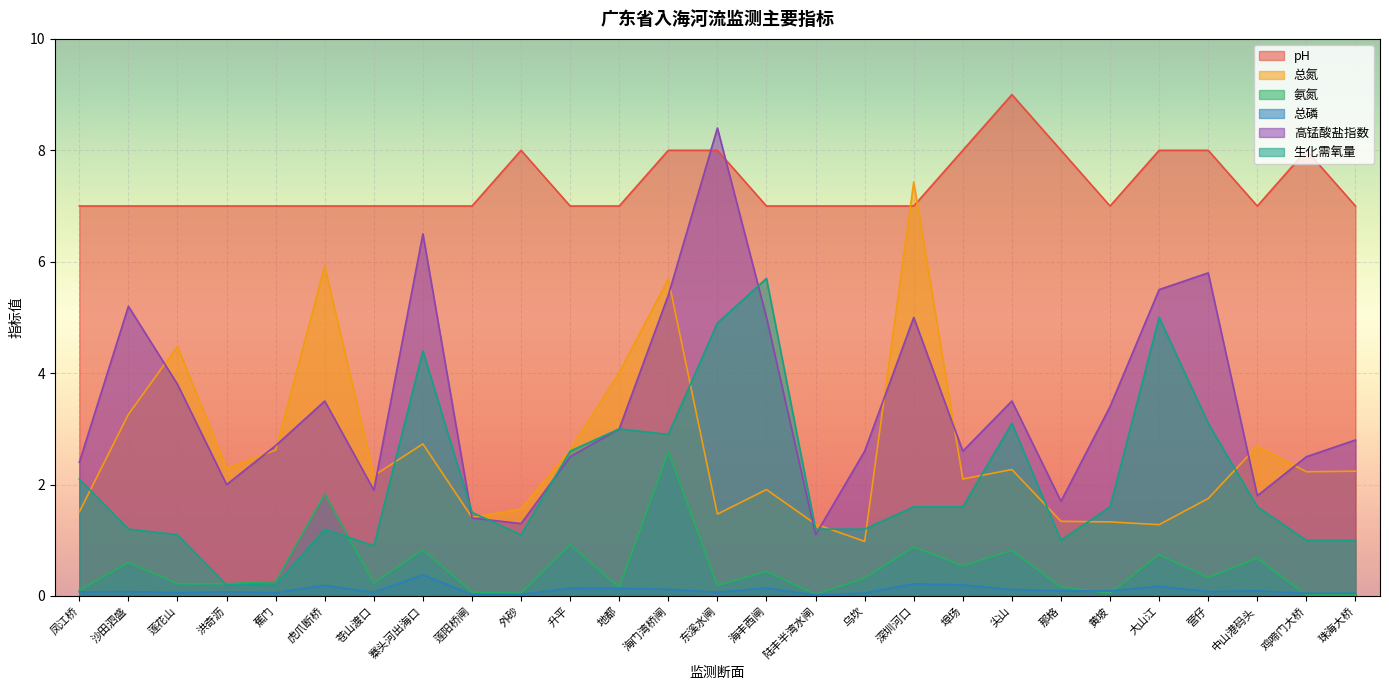

What is the difference between the maximum and minimum values in the 氨氮 series?

2.6